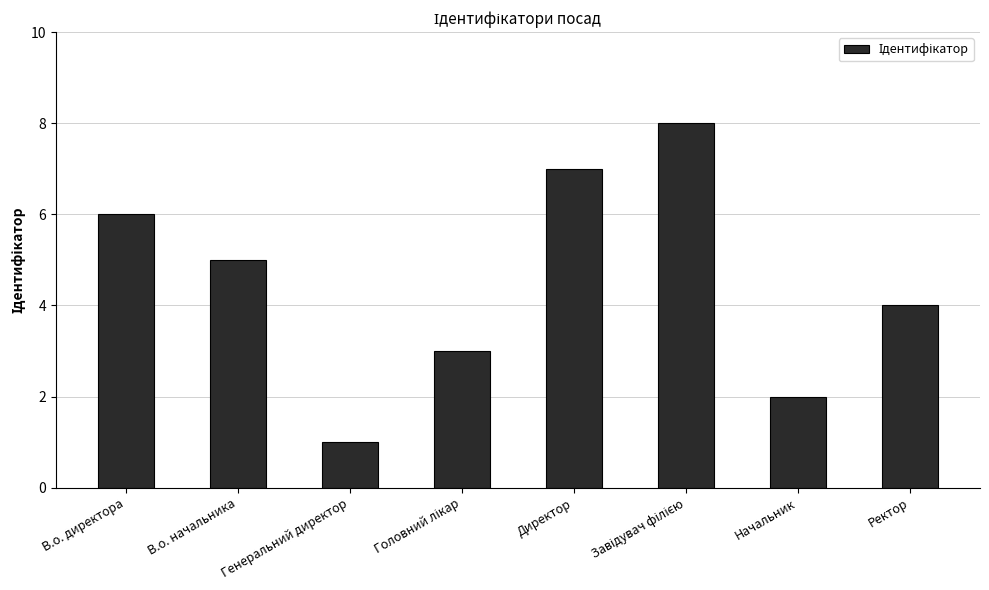

What is the greatest value displayed?

8